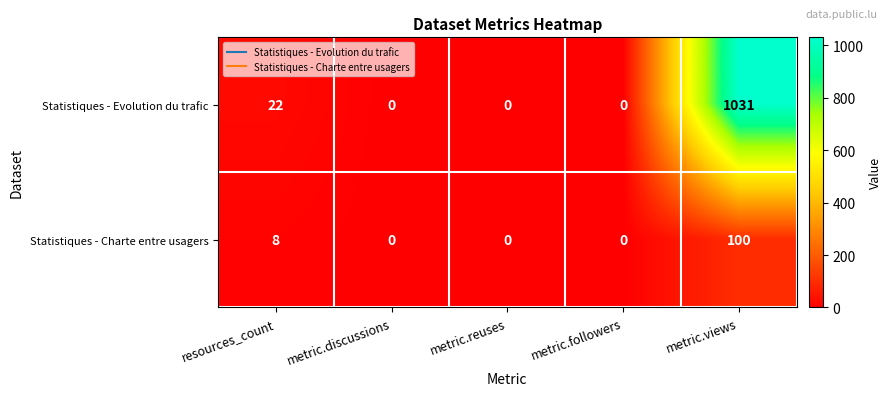

Where is Statistiques - Charte entre usagers nearest to the value 50?

resources_count